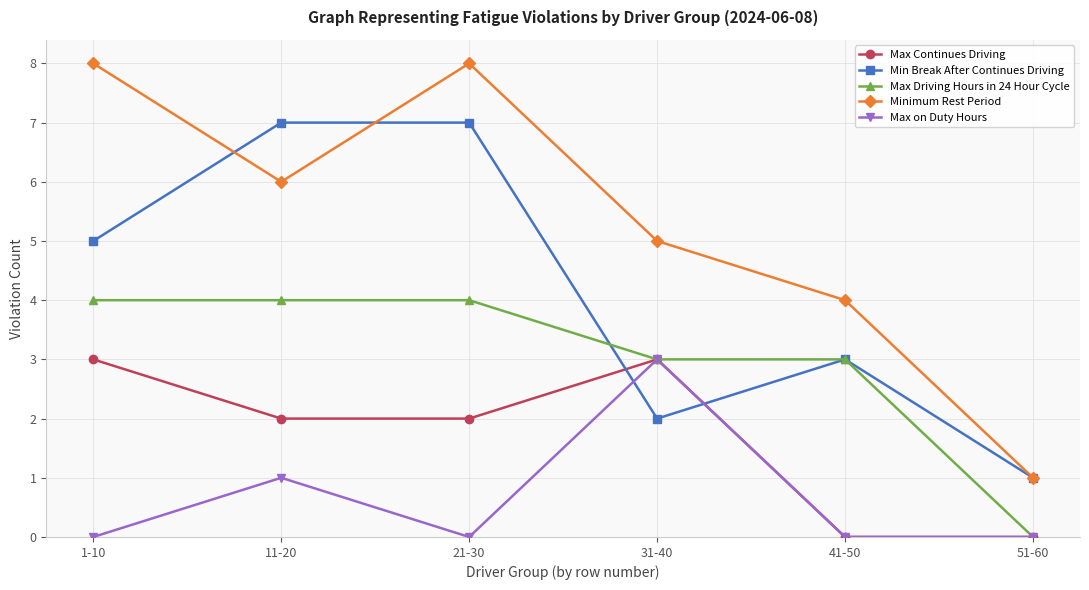

How many categories are shown in the chart?

6